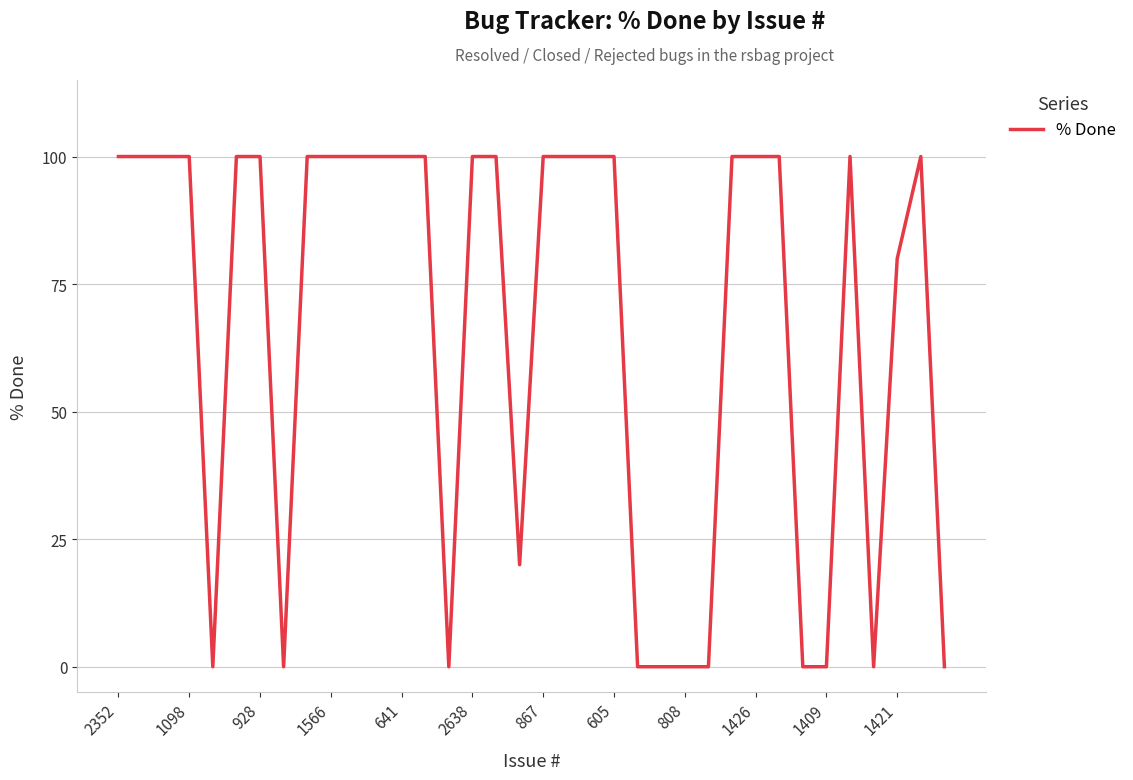

What is the difference between the maximum and minimum values?

100